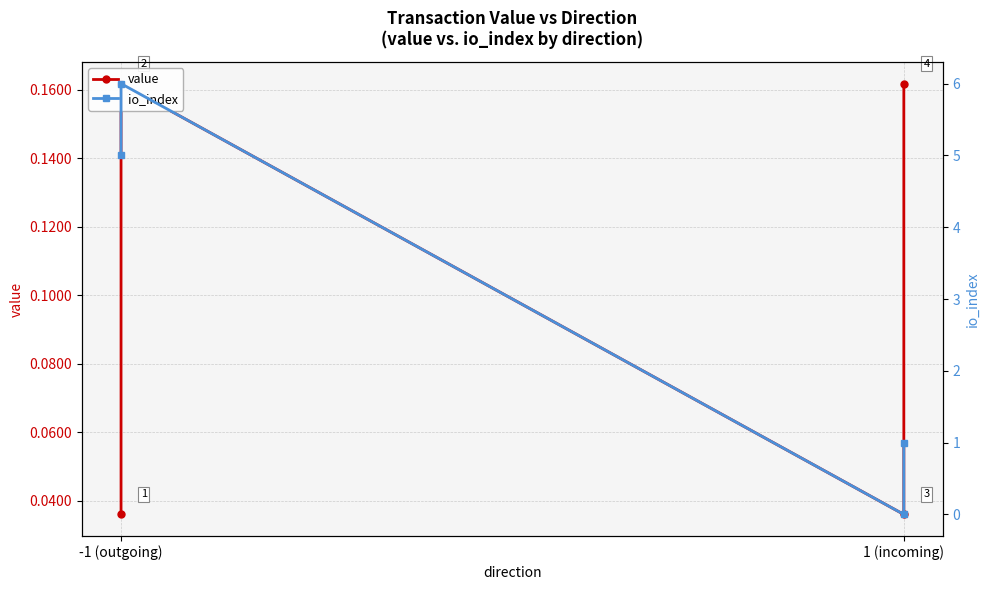

True or false: value has more than 0 points higher than both neighbors.

True